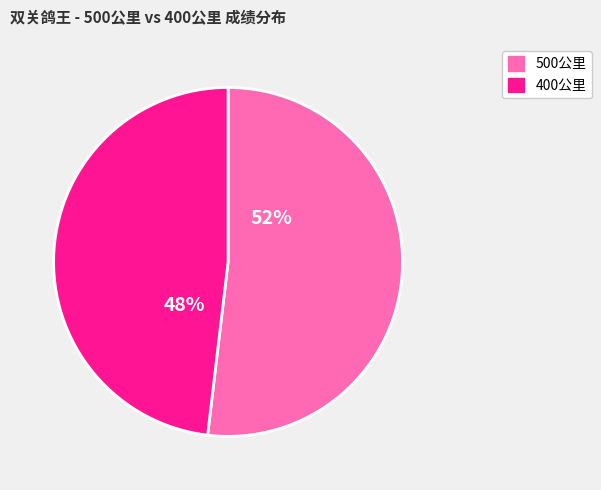

How many segments does this pie chart have?

2